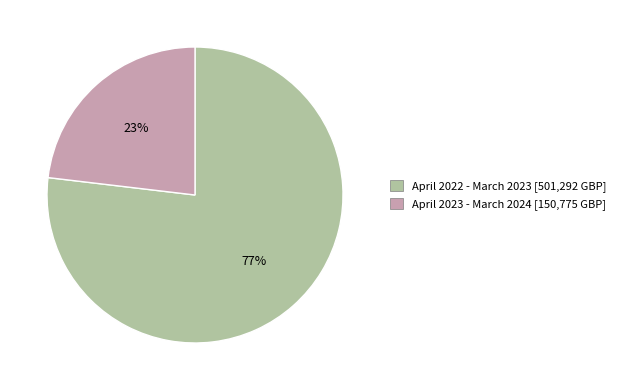

Which slice is the smallest?

April 2023 - March 2024